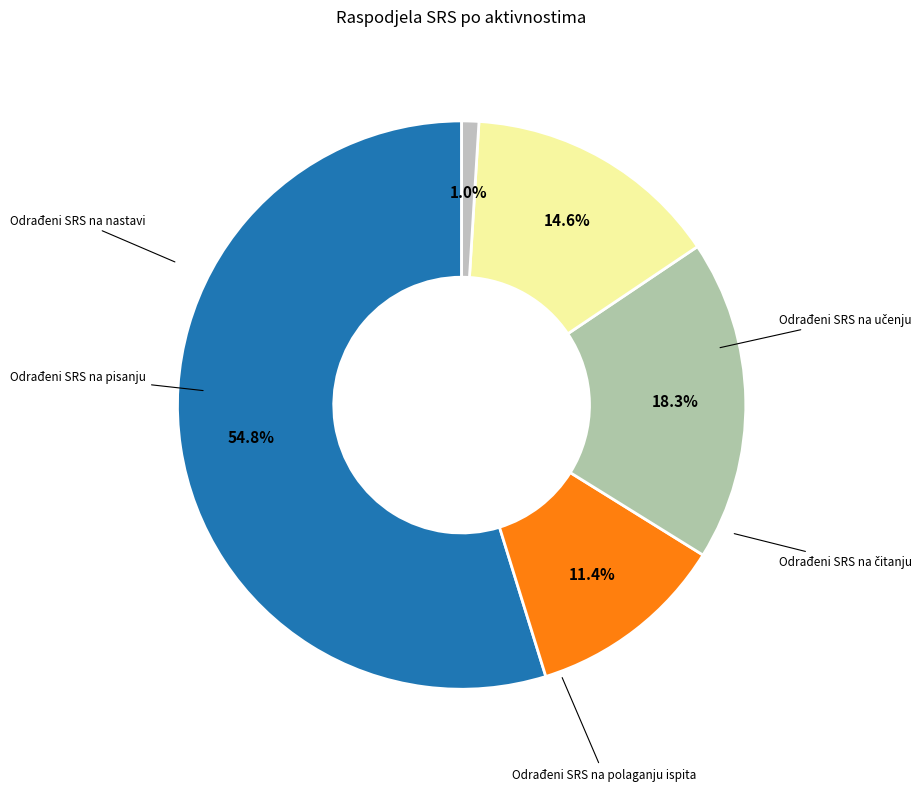

Does any single category account for the majority?

Yes